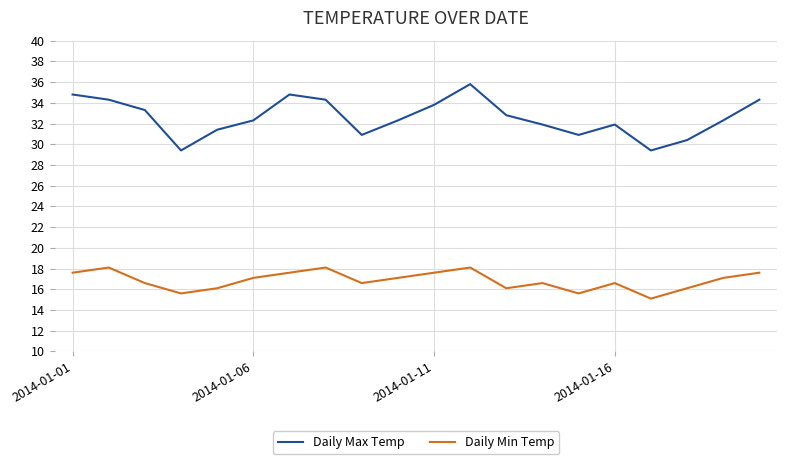

True or false: Daily Max Temp and Daily Min Temp cross at least once.

False